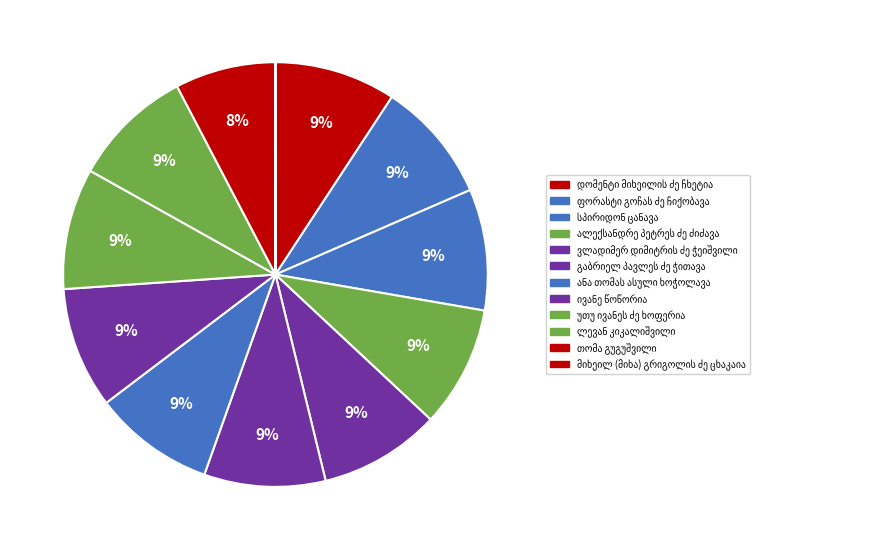

Count the number of slices in the pie.

12